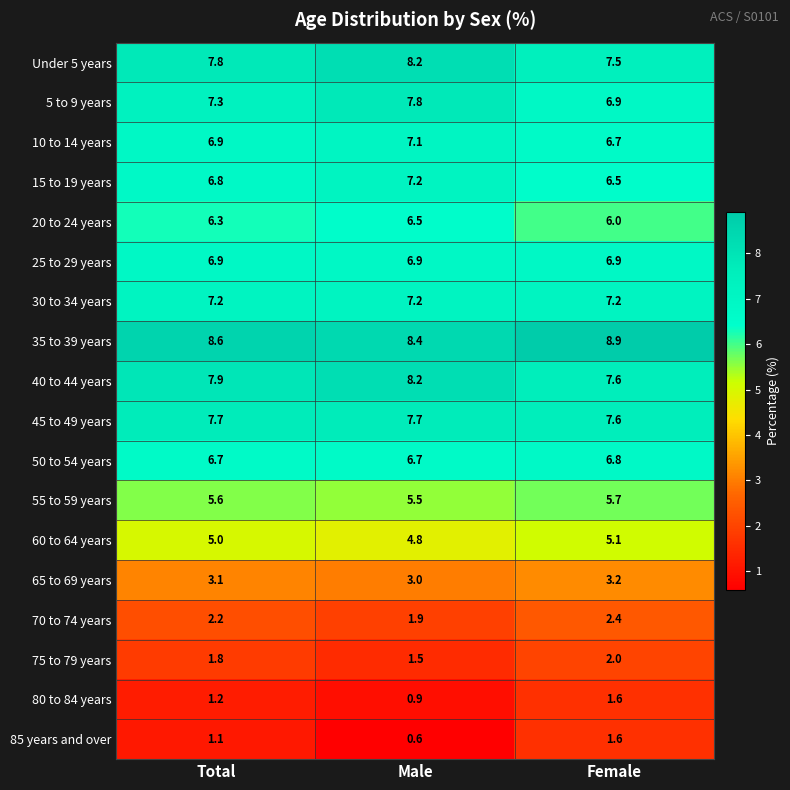

Between Male and Female, which series saw the biggest shift?

85 years and over